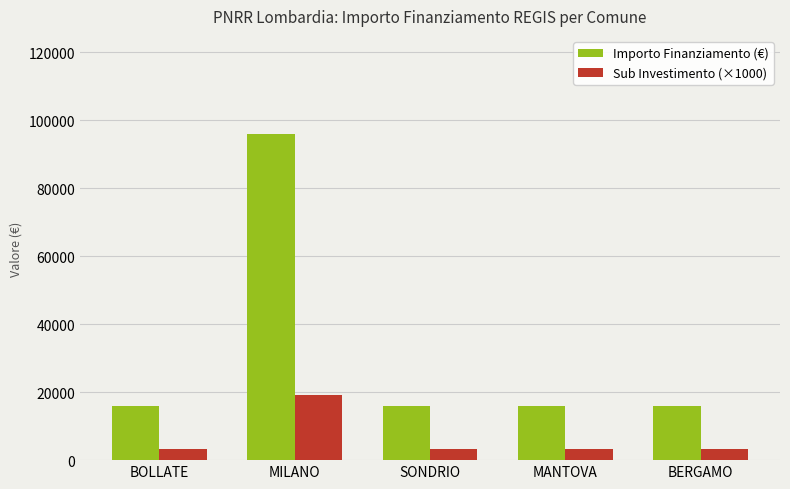

What value does the Sub Investimento (×1000) series have at BOLLATE?

3200.0